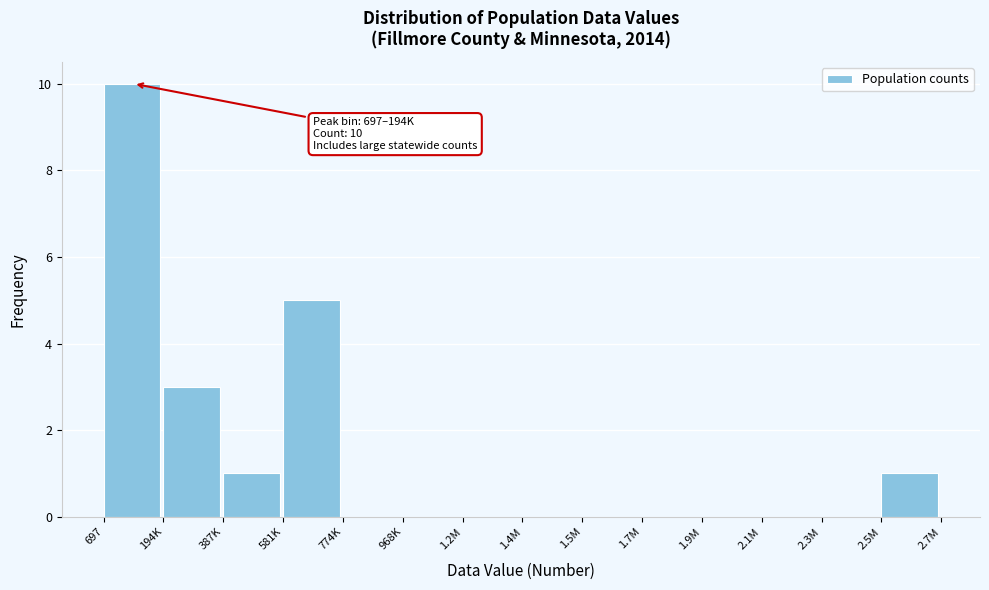

Reading right to left, transcribe all the data shown in this chart.

2.5M=1	2.3M=0	2.1M=0	1.9M=0	1.7M=0	1.5M=0	1.4M=0	1.2M=0	968K=0	774K=0	581K=5	387K=1	194K=3	697=10